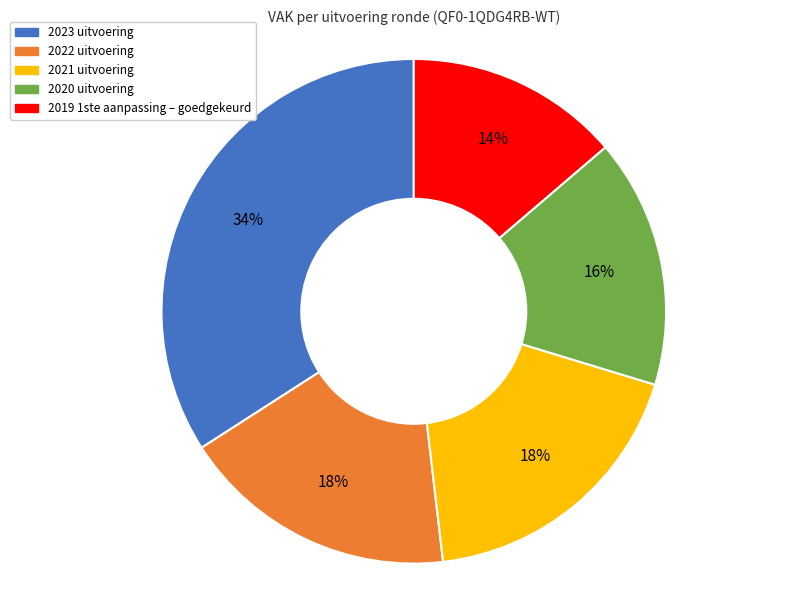

Does 2019 1ste aanpassing – goedgekeurd represent more than half of the total?

No